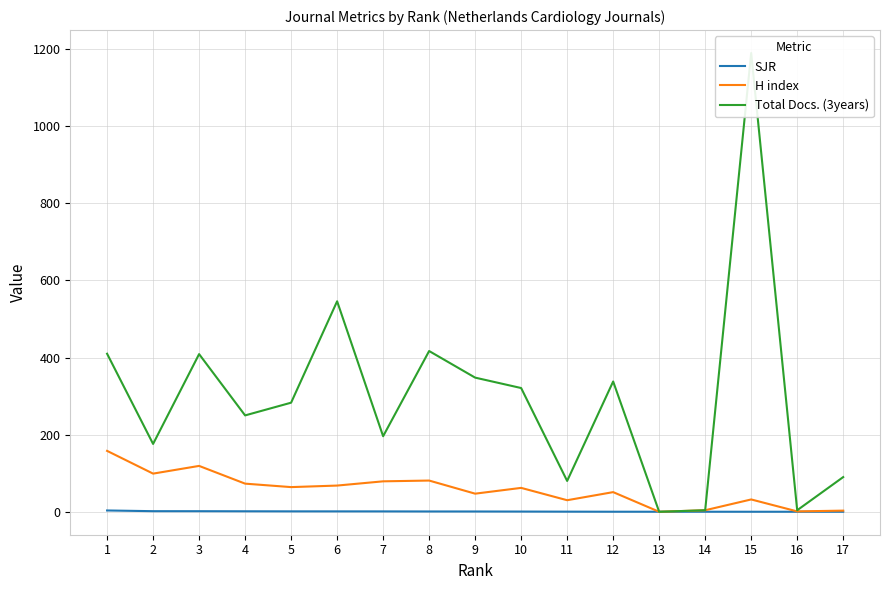

True or false: SJR has more than 0 points higher than both neighbors.

False